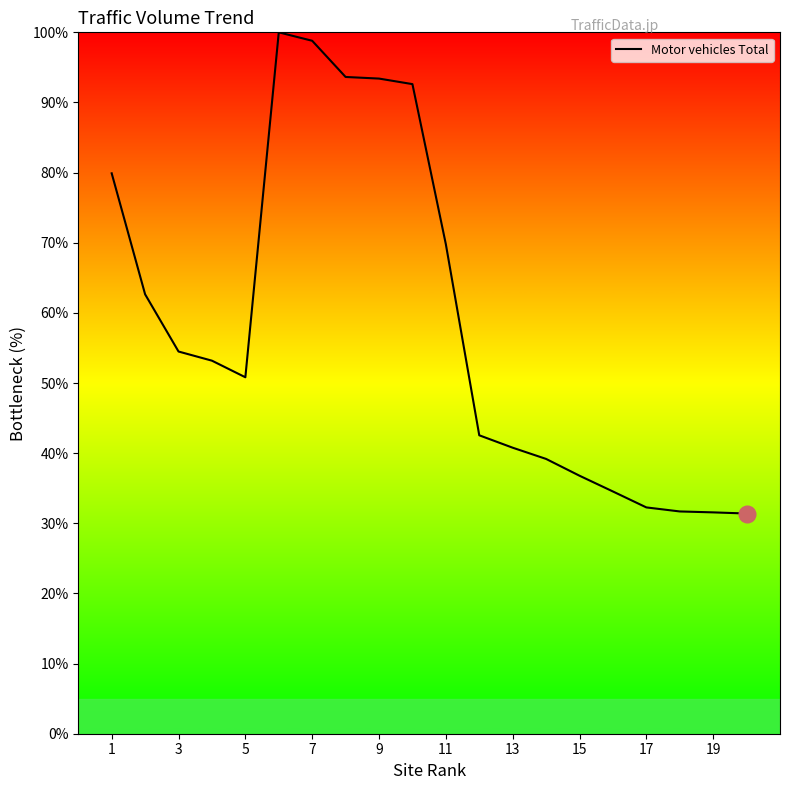

What is the difference between the maximum and minimum values?

68.6